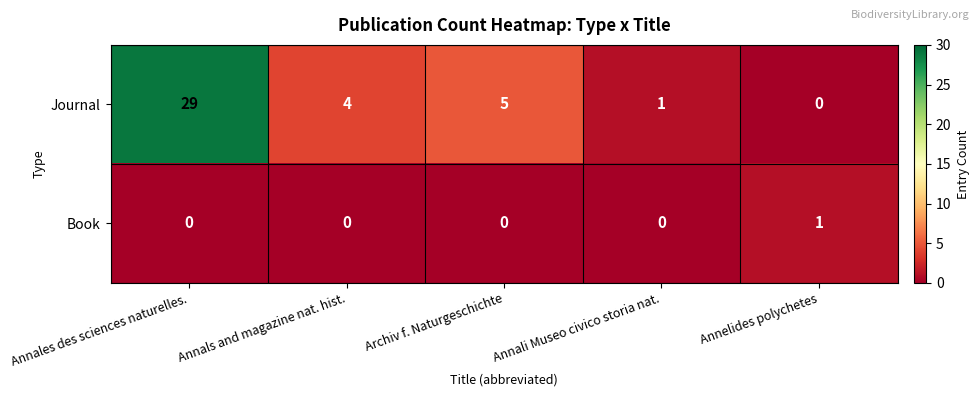

How many Book values are between 0 and 1?

5